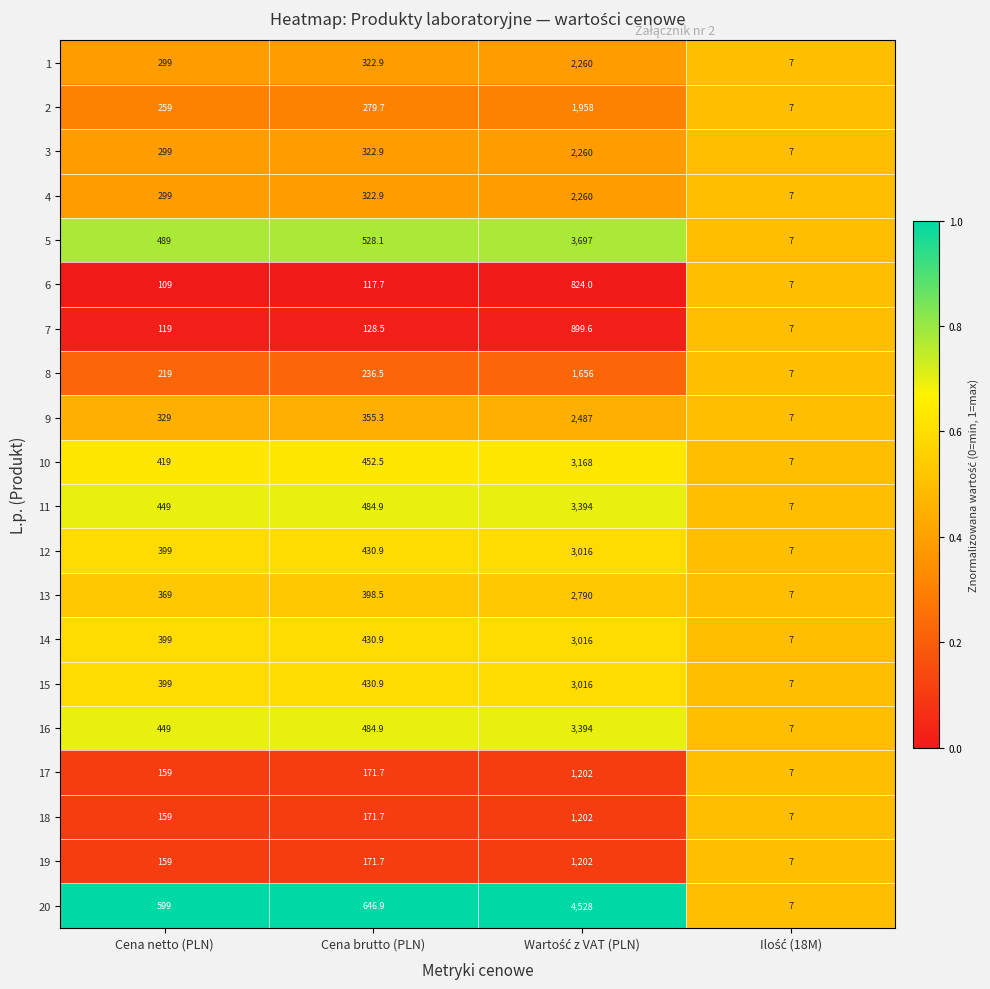

Which series has the widest spread of values?

20